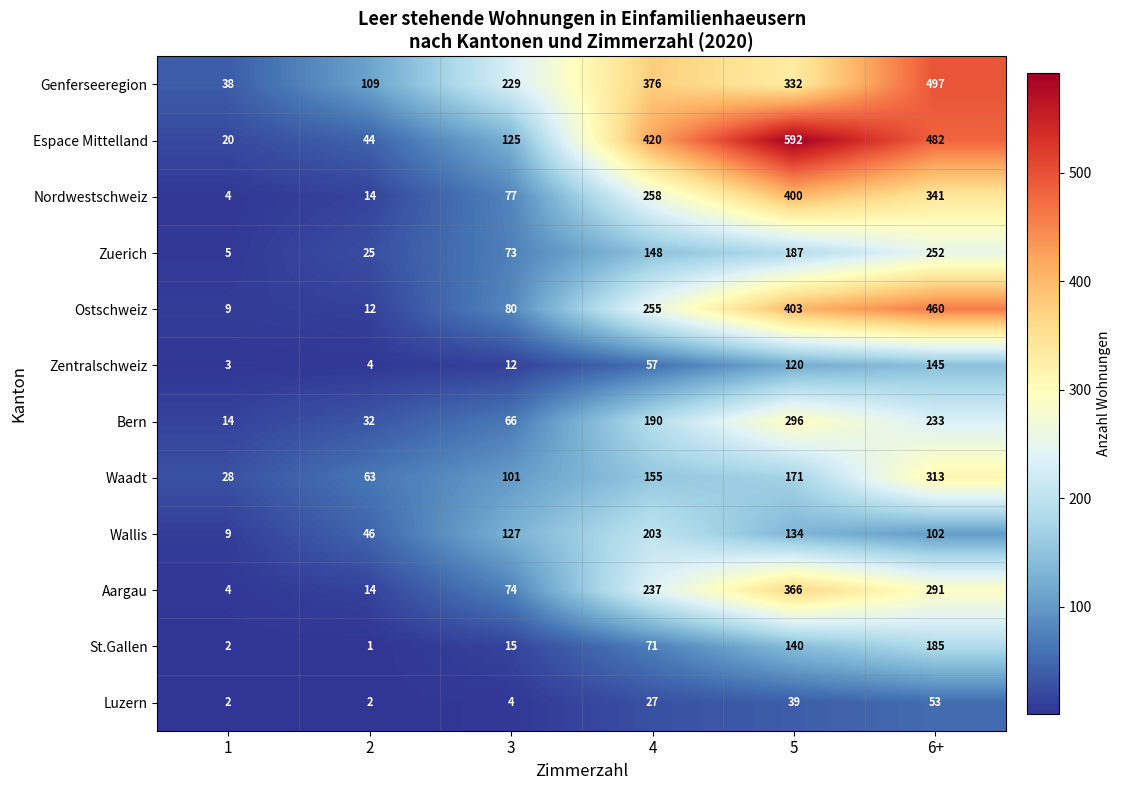

Which series has the largest range (max minus min)?

Espace Mittelland